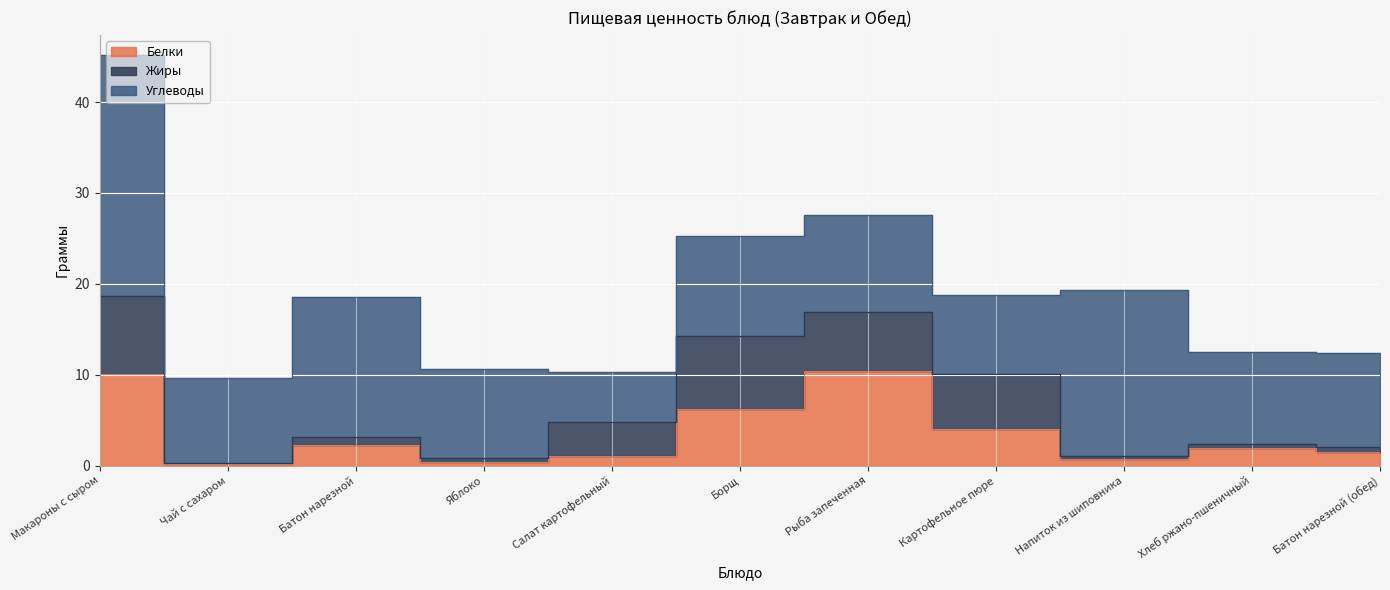

True or false: Жиры and Углеводы intersect in this chart.

False